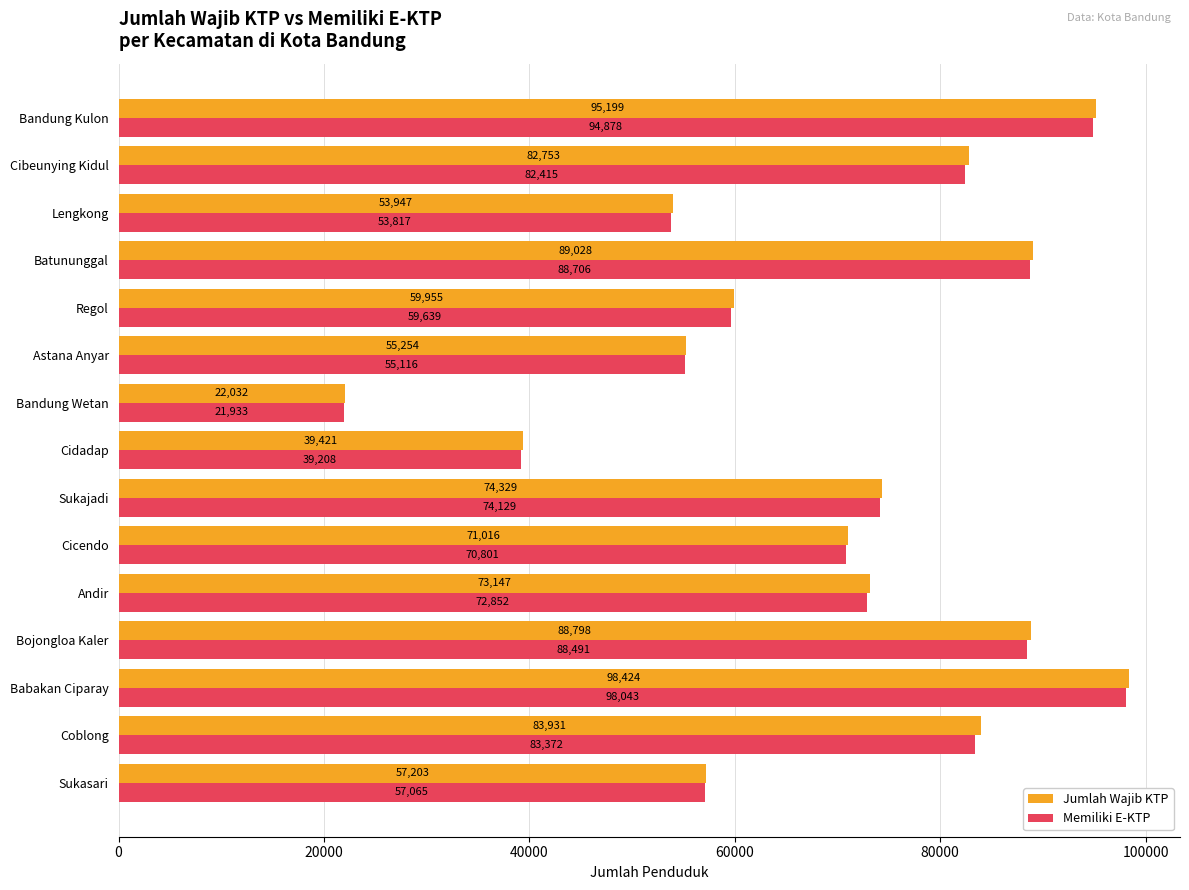

Between Sukajadi and Lengkong, which series saw the biggest shift?

Jumlah Wajib KTP